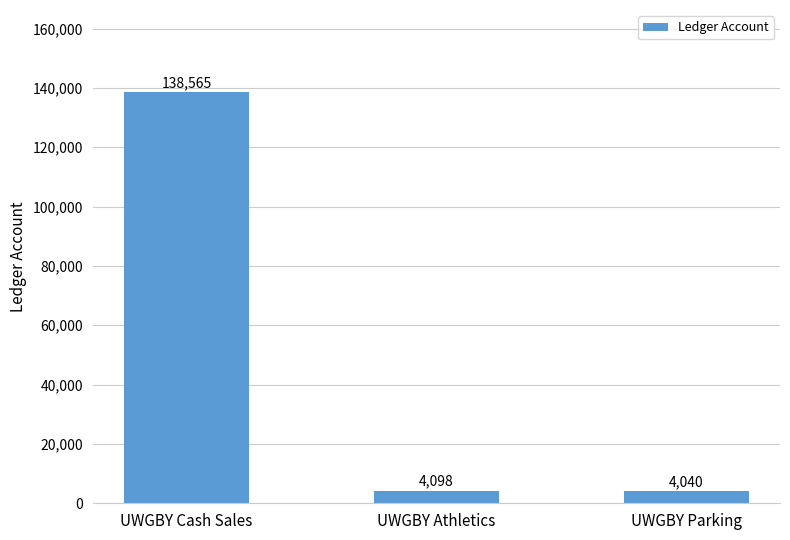

What is the difference between the maximum and minimum values?

134525